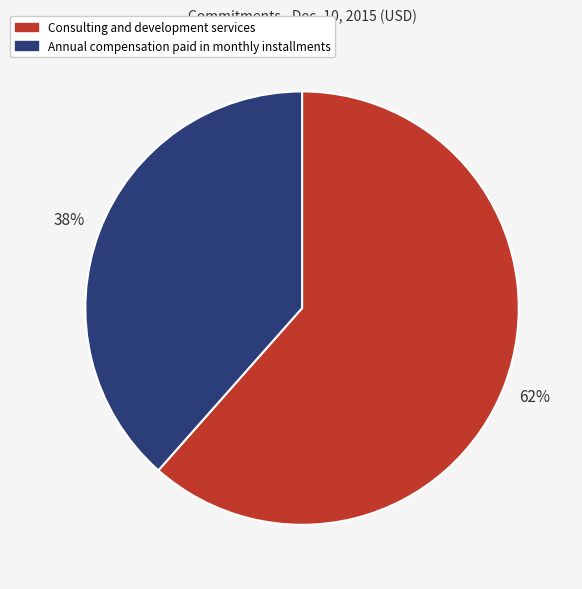

Count the number of slices in the pie.

2